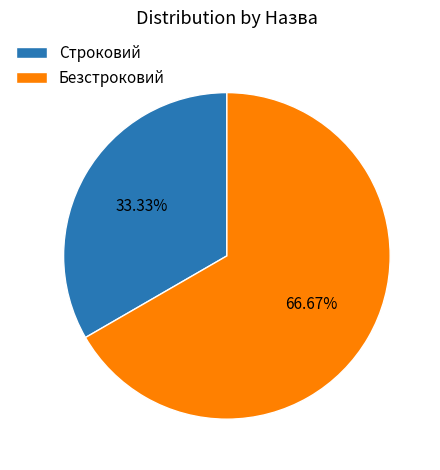

Is it true that Строковий is 33% of the pie?

True